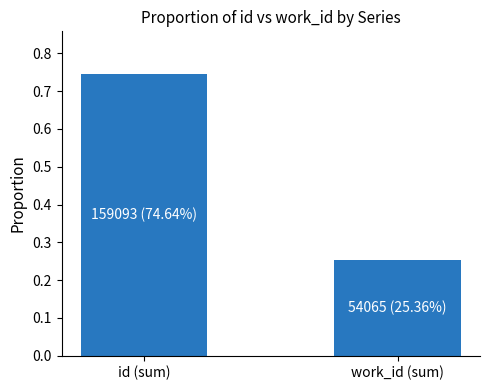

At which category does the chart reach its peak across all series?

id (sum)